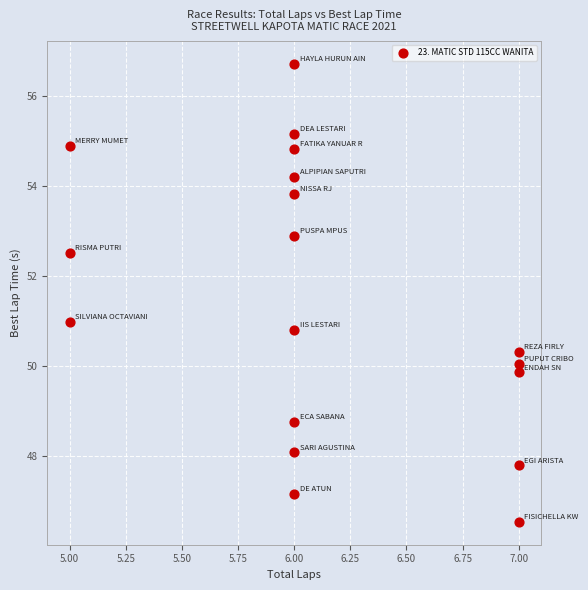

What is the range of Y values (max minus min)?

10.2